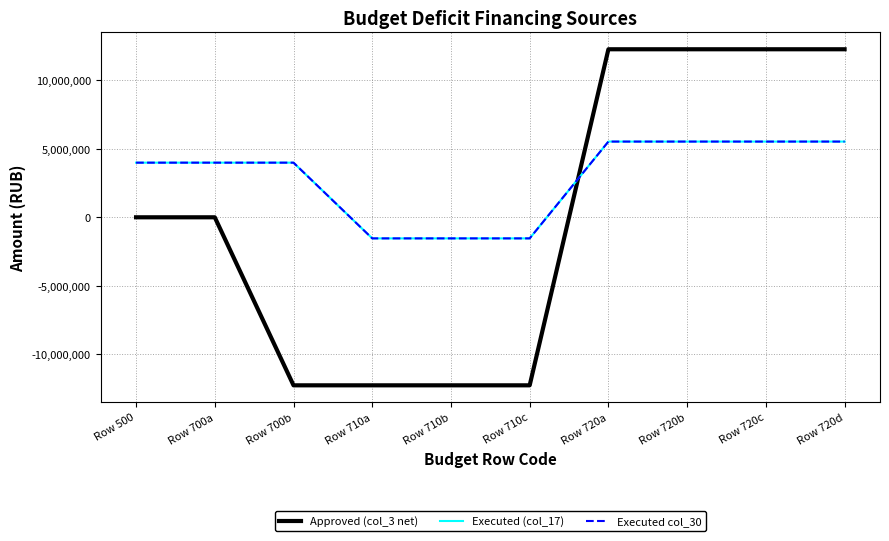

Does the chart have visible grid lines?

Yes